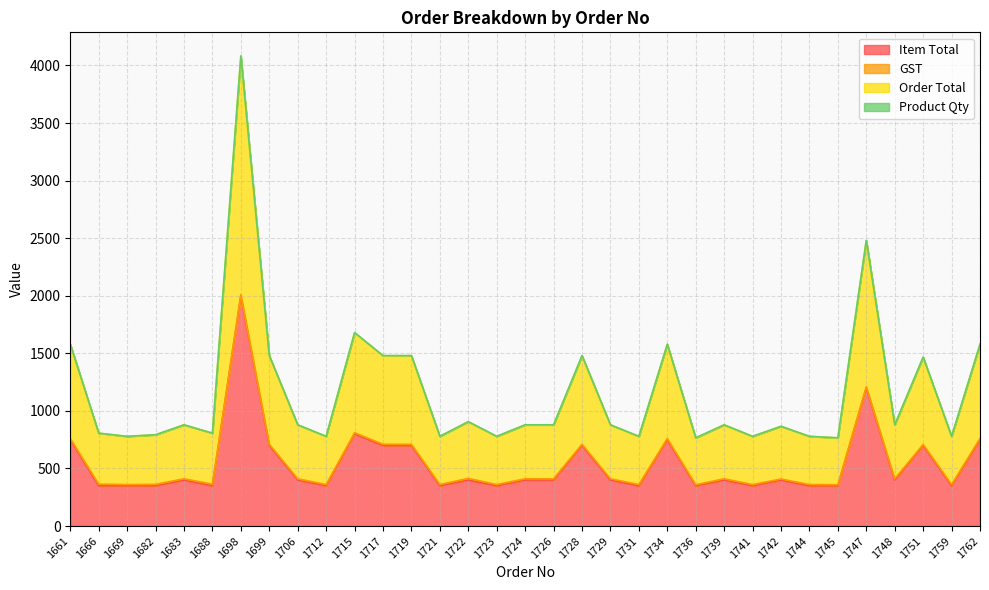

Where is Order Total nearest to the value 2422?

1747